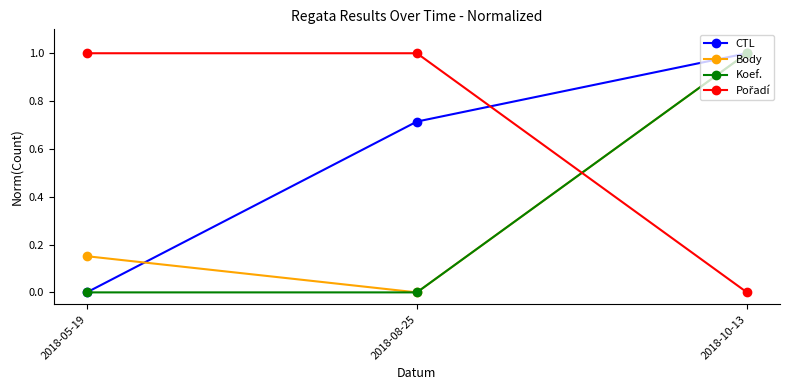

What is the label of the 2nd point from the right?

2018-08-25